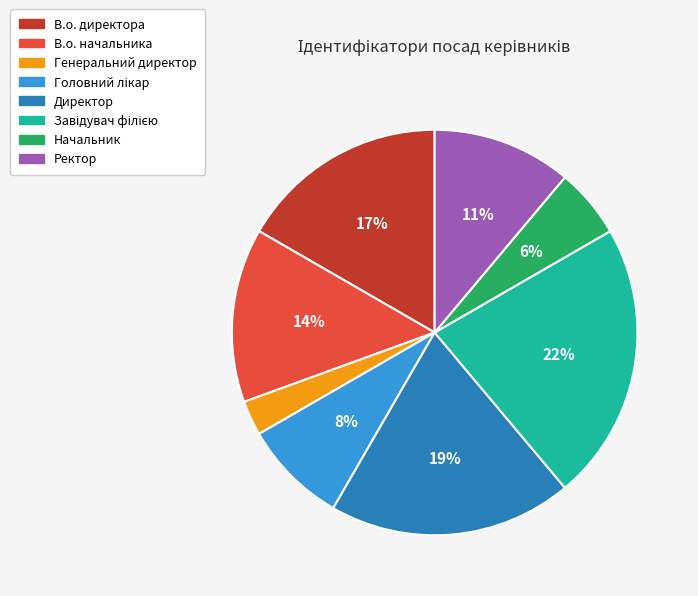

To the nearest percent, what is the difference between the В.о. начальника and Начальник slice percentages?

8%